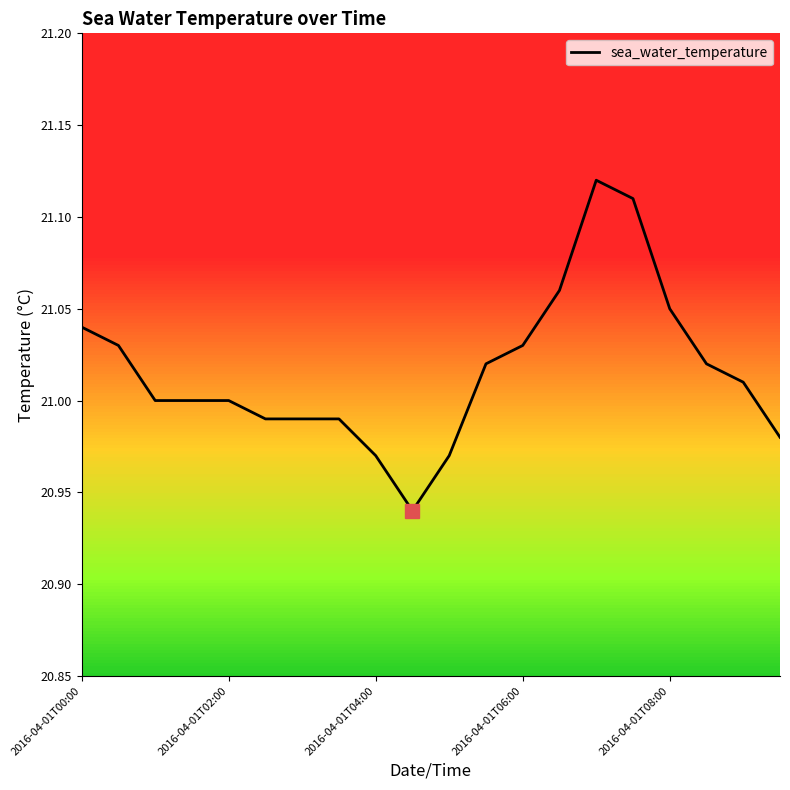

What is the difference between the second highest and minimum values?

0.2